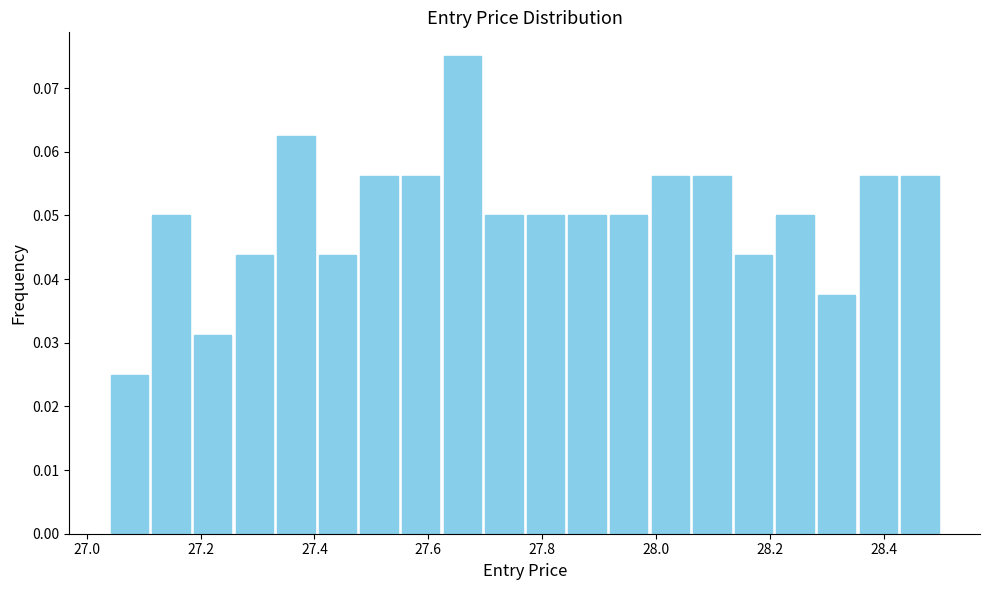

Read against the x-axis, roughly where is the centre of the tallest bar?

27.66